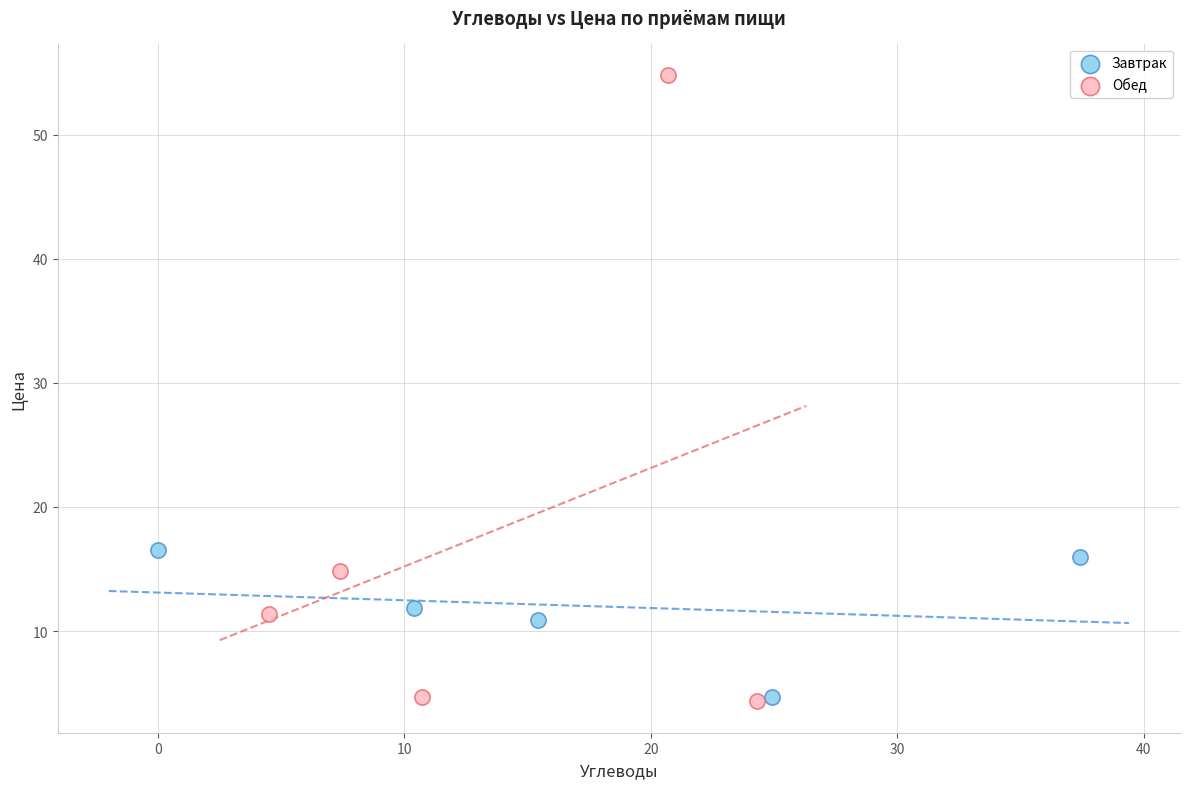

Which series has the widest spread of Y values?

Обед